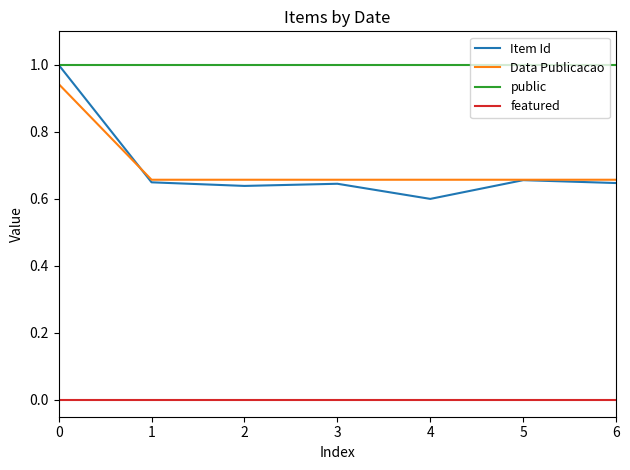

Which series has the largest total across all categories?

public